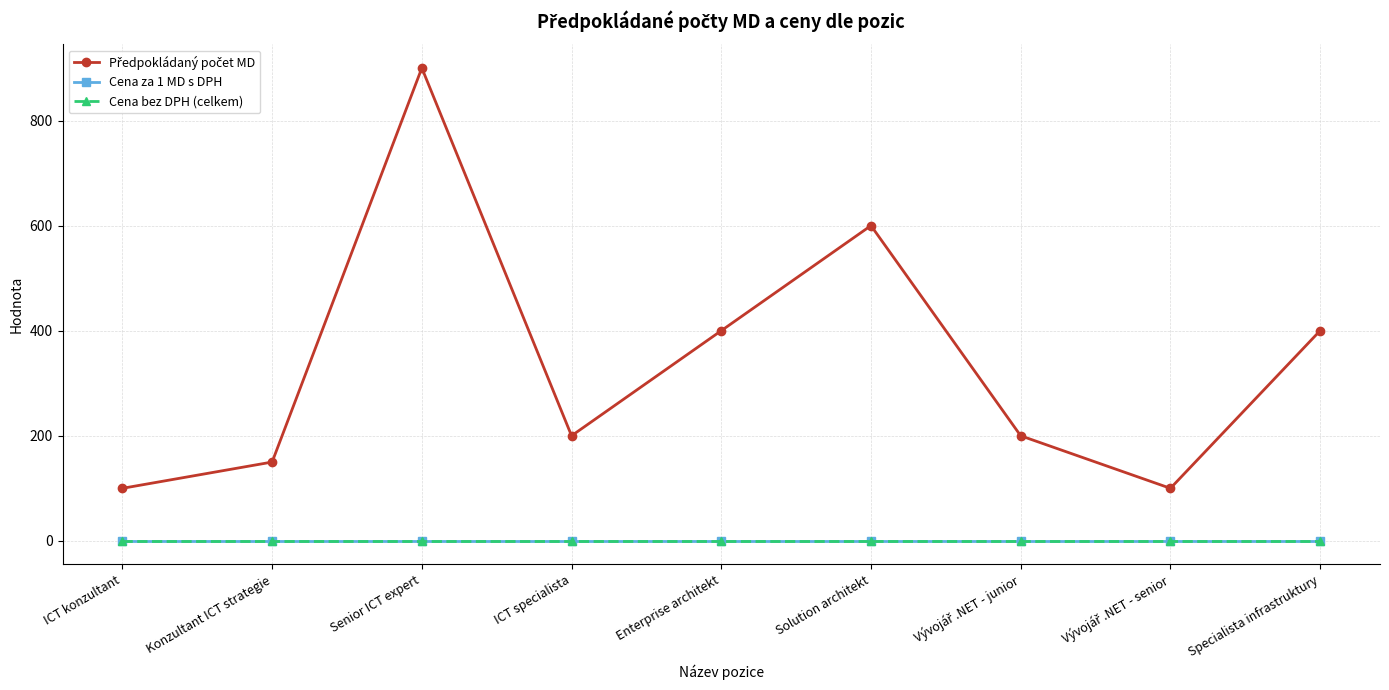

Does the chart display data point markers on the line(s)?

Yes